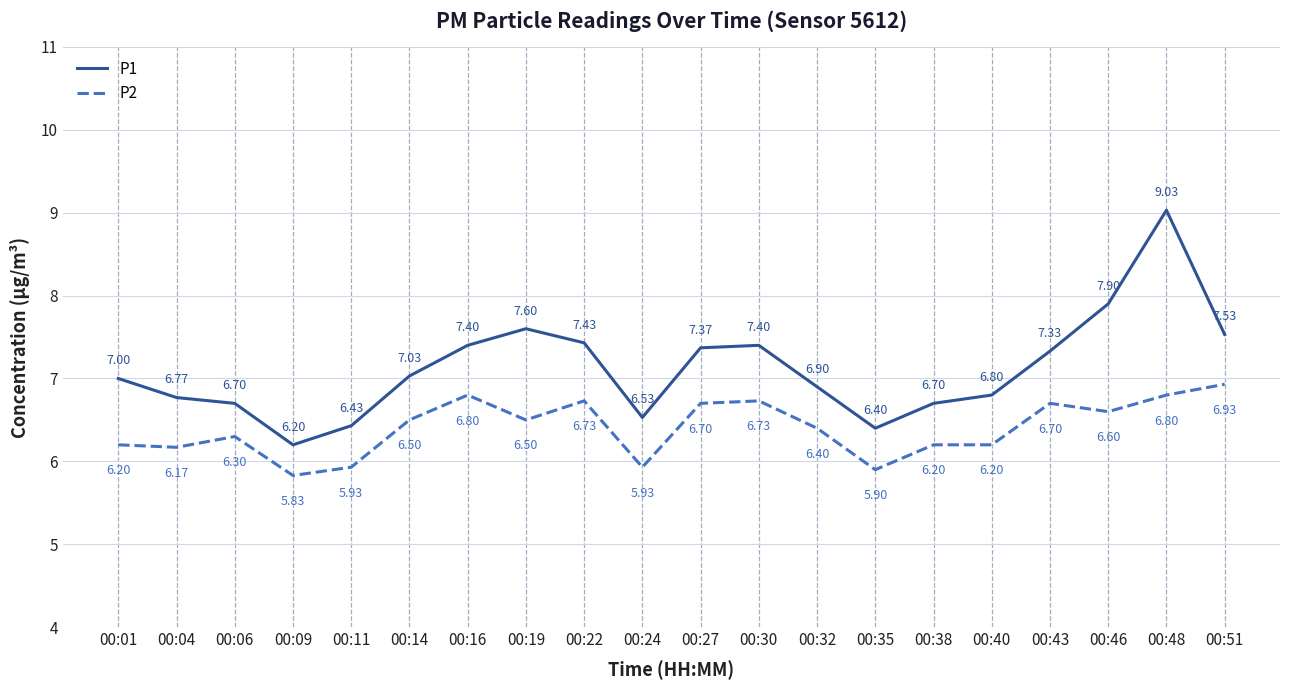

Between 00:35 and 00:43, which series saw the biggest shift?

P1